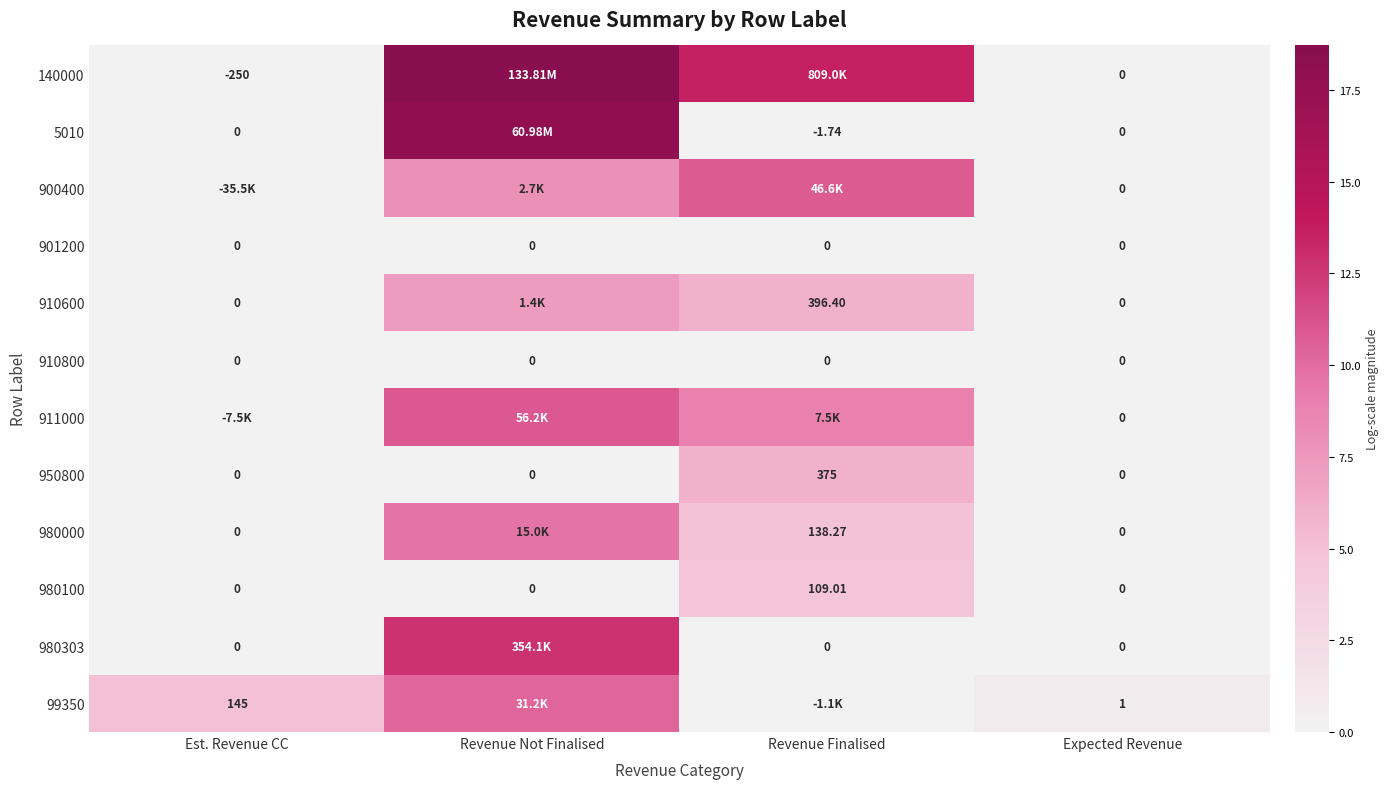

Rank the series by their maximum value, from lowest to highest.

901200, 910800, 980100, 950800, 910600, 980000, 99350, 900400, 911000, 980303, 5010, 140000